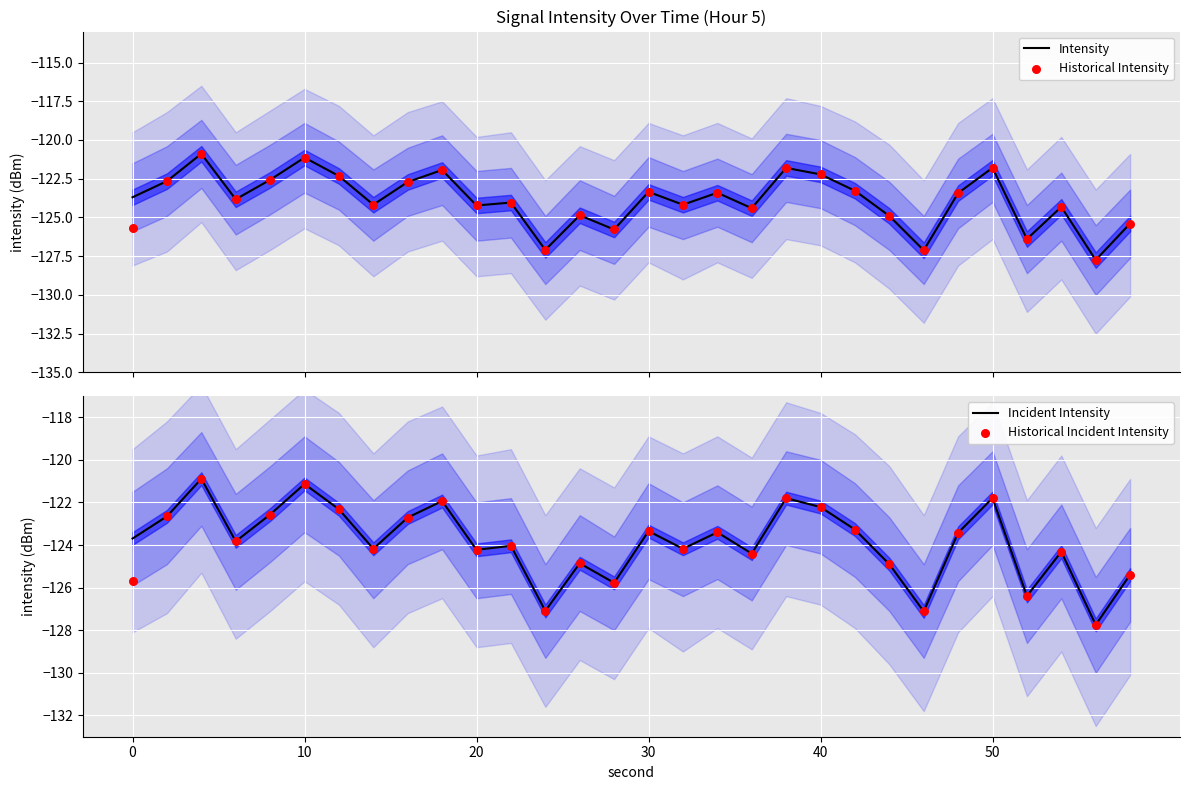

Which series has the widest spread of Y values?

Intensity